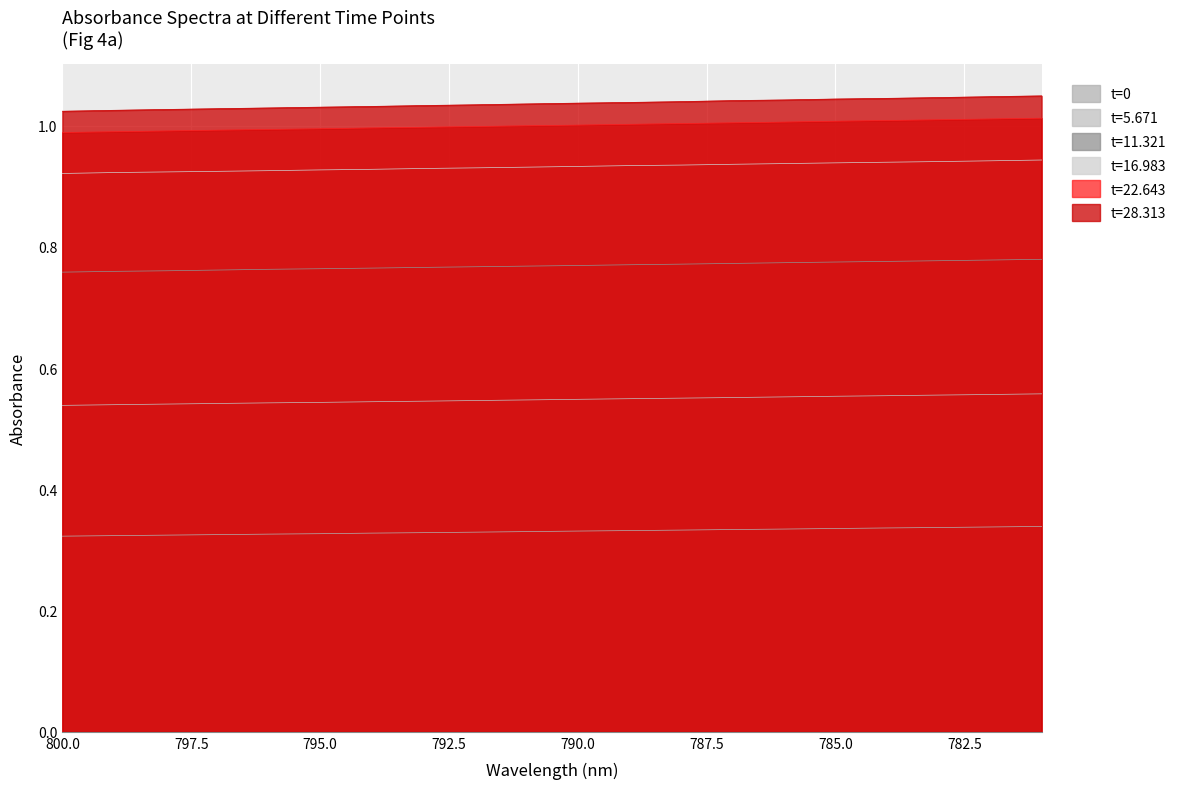

How many lines are shown in the chart?

6